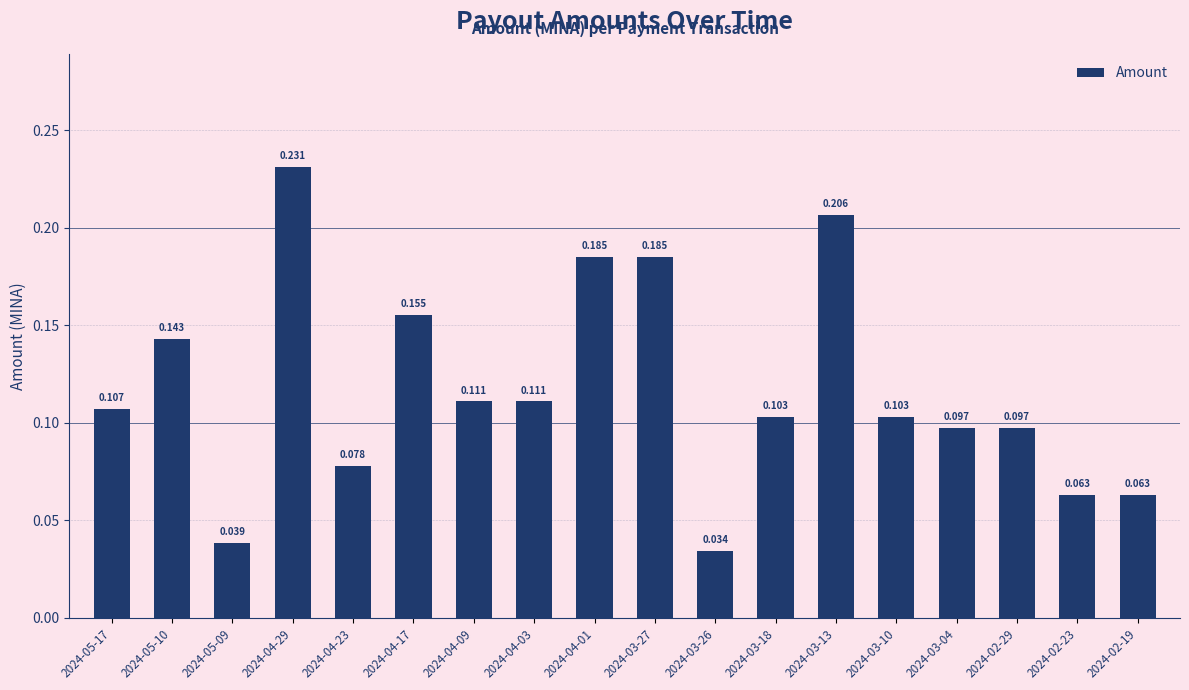

The value at 2024-02-29 is 0.0. True or false?

False